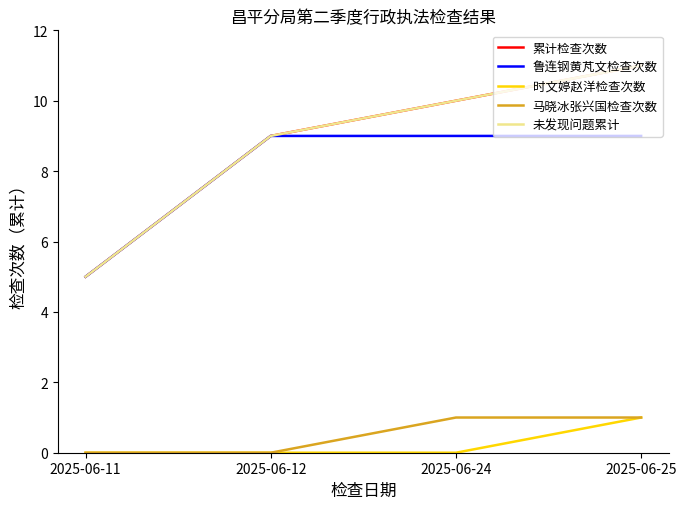

True or false: 未发现问题累计 and 累计检查次数 intersect in this chart.

False